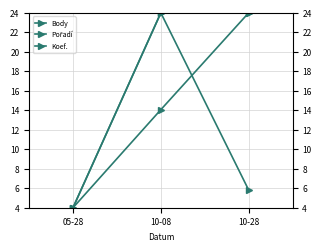

Is the value of Koef. at 10-28 greater than the value of Body at 10-08?

Yes